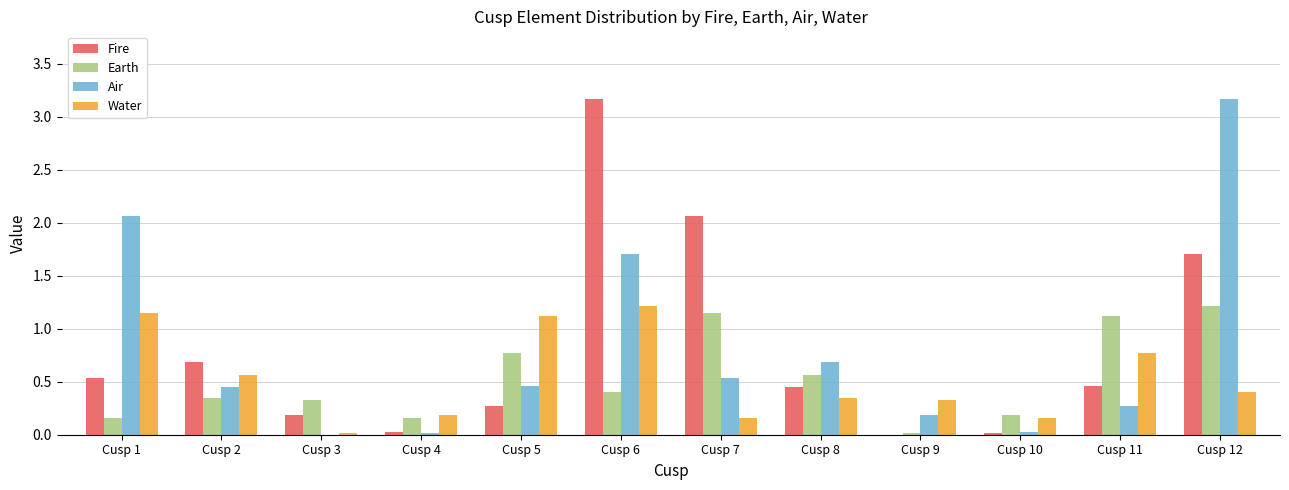

What is the maximum value shown in the chart?

3.2